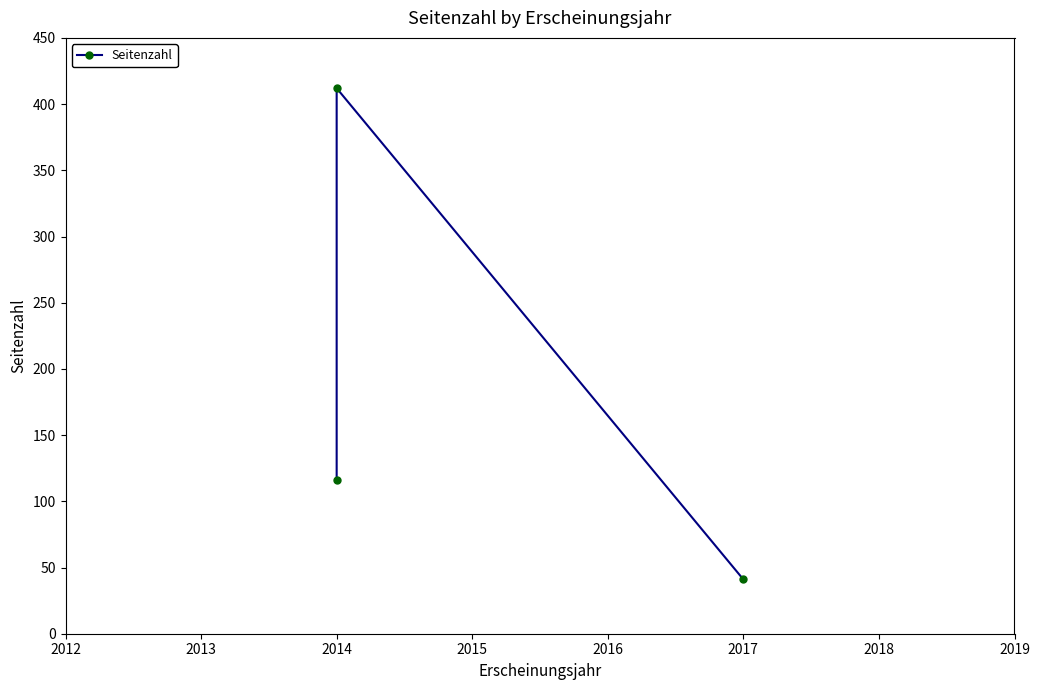

The value at 2014 is 207. True or false?

False